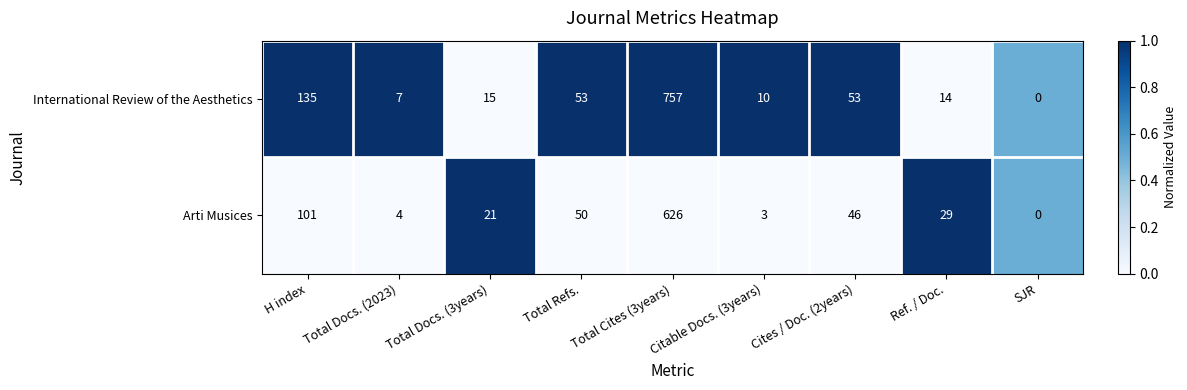

Which series has the largest total across all categories?

International Review of the Aesthetics